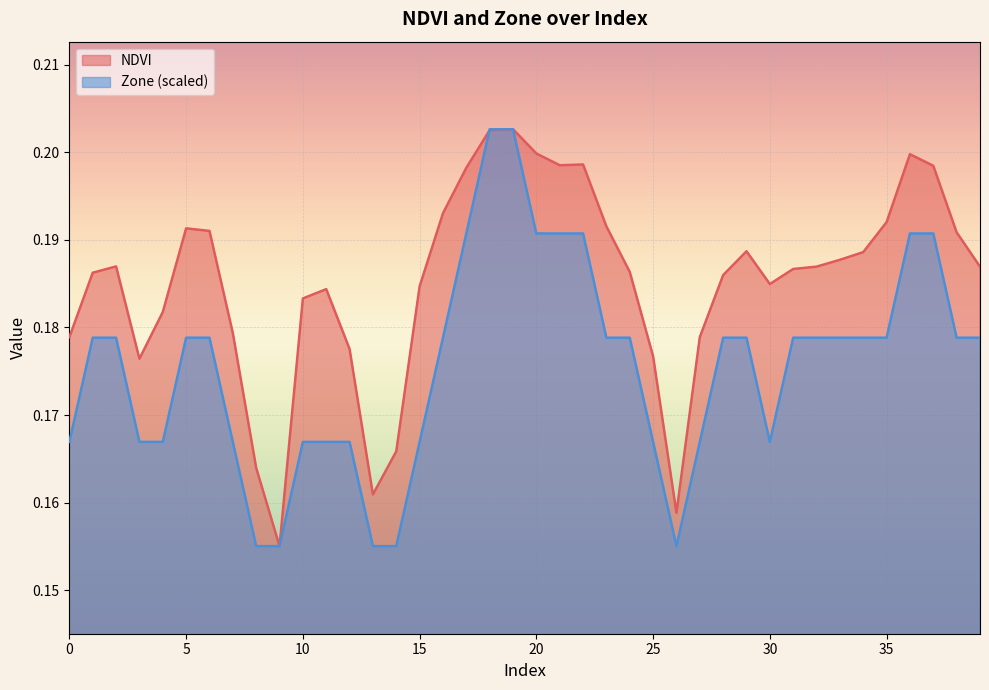

Count the NDVI values in the range 0 to 1.

40